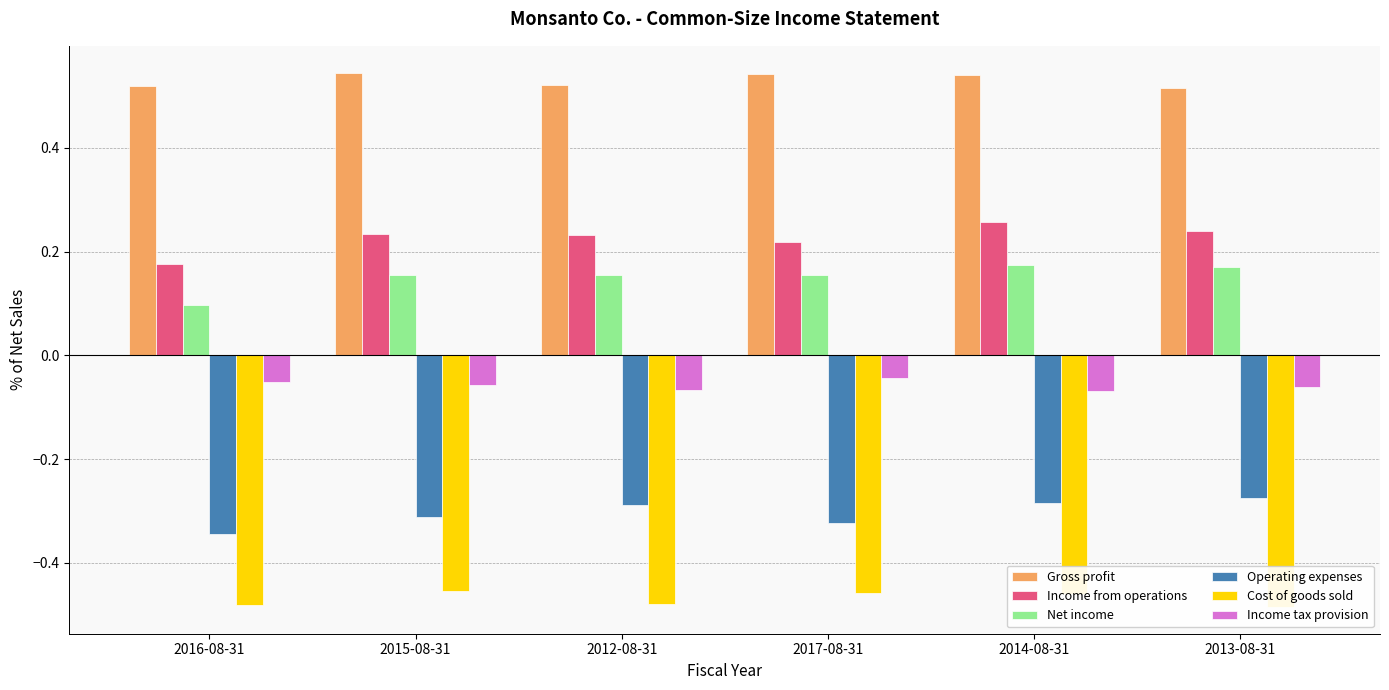

At which category is the sum across all series the highest?

2014-08-31